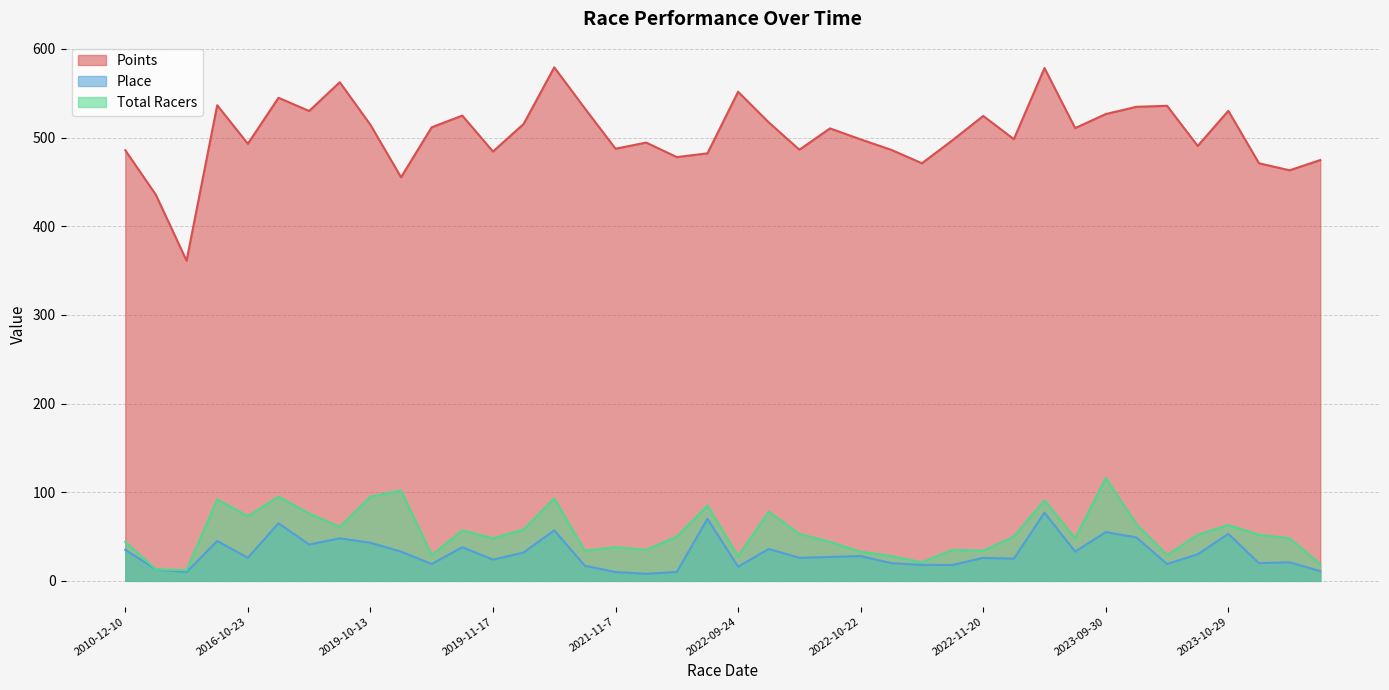

Between 2022-09-10 and 2022-11-6, which series saw the biggest shift?

Total Racers